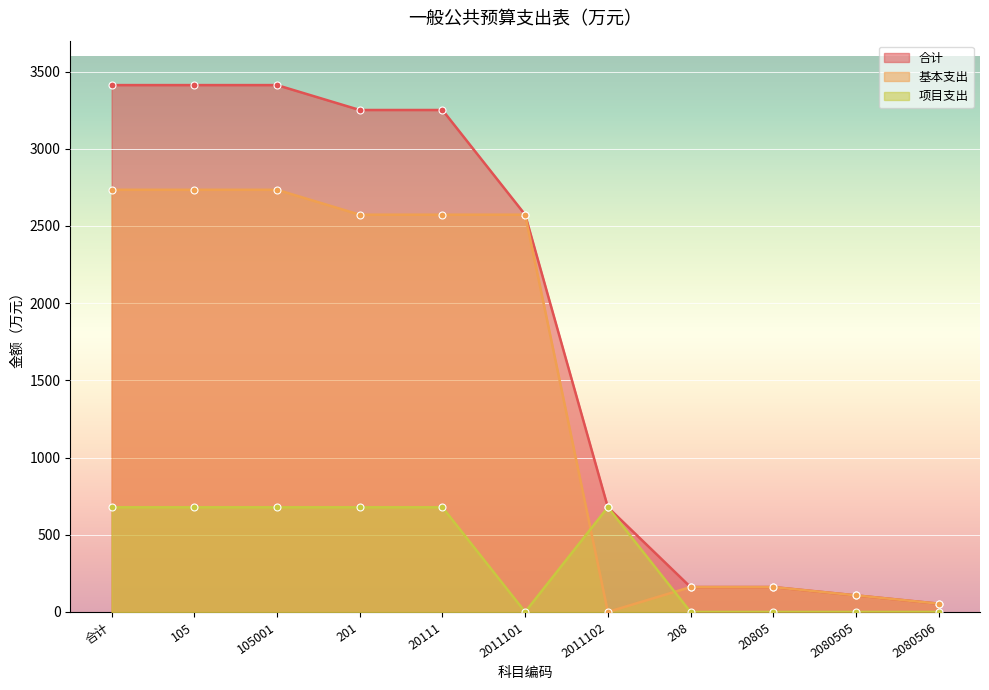

Rank the series by their maximum value, from highest to lowest.

合计, 基本支出, 项目支出